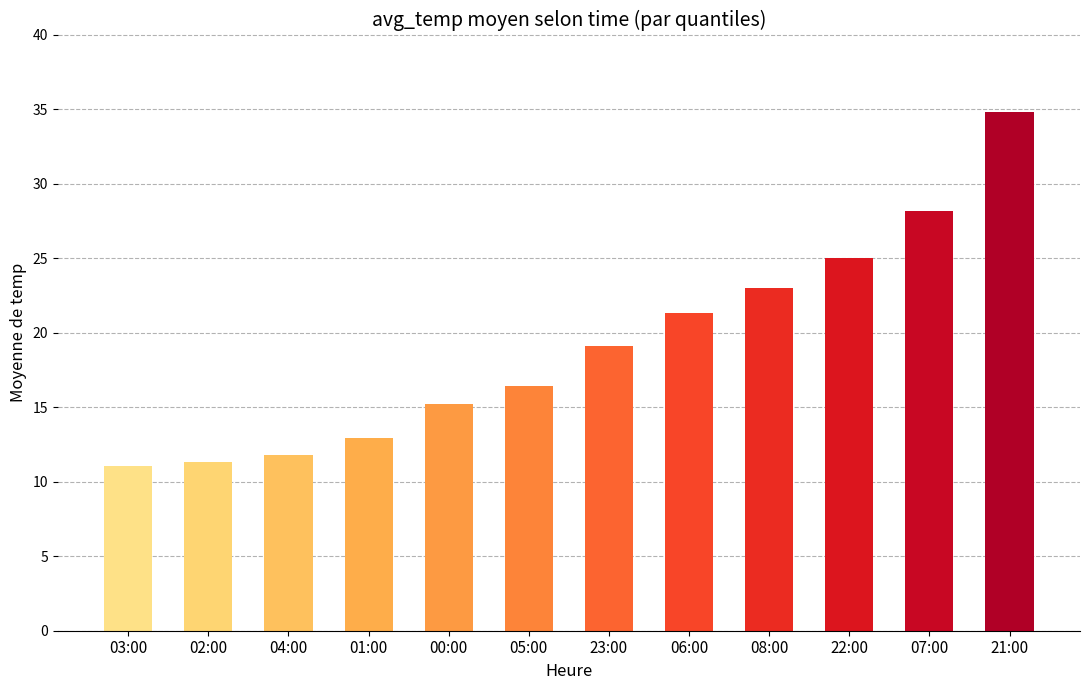

What is the ratio of the value at 06:00 to the value at 00:00?

1.4